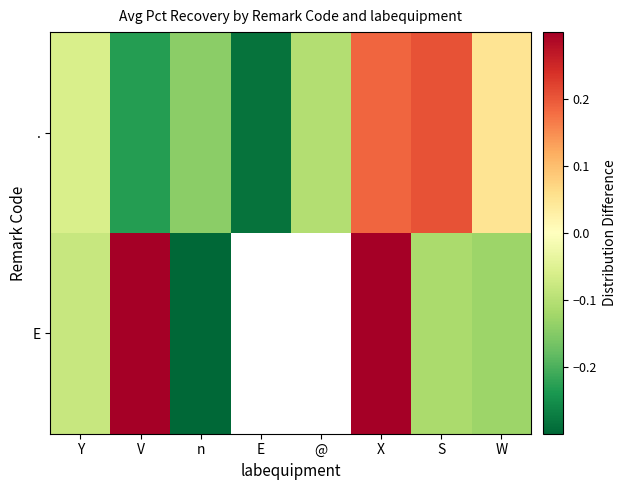

The value of E at n is -0.3. True or false?

True